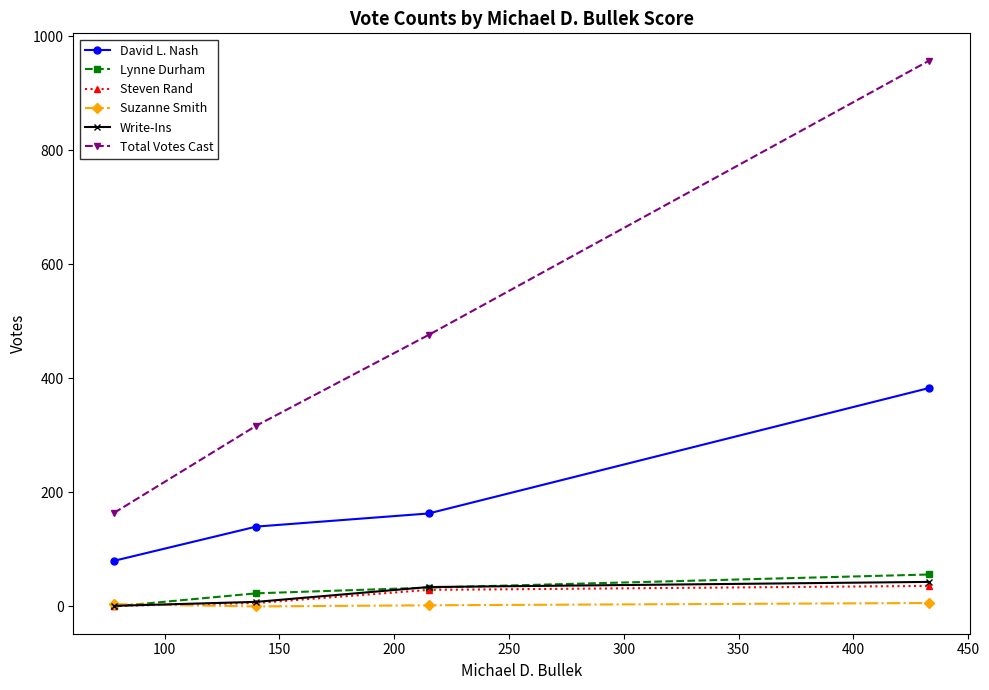

What is the greatest value displayed?

957